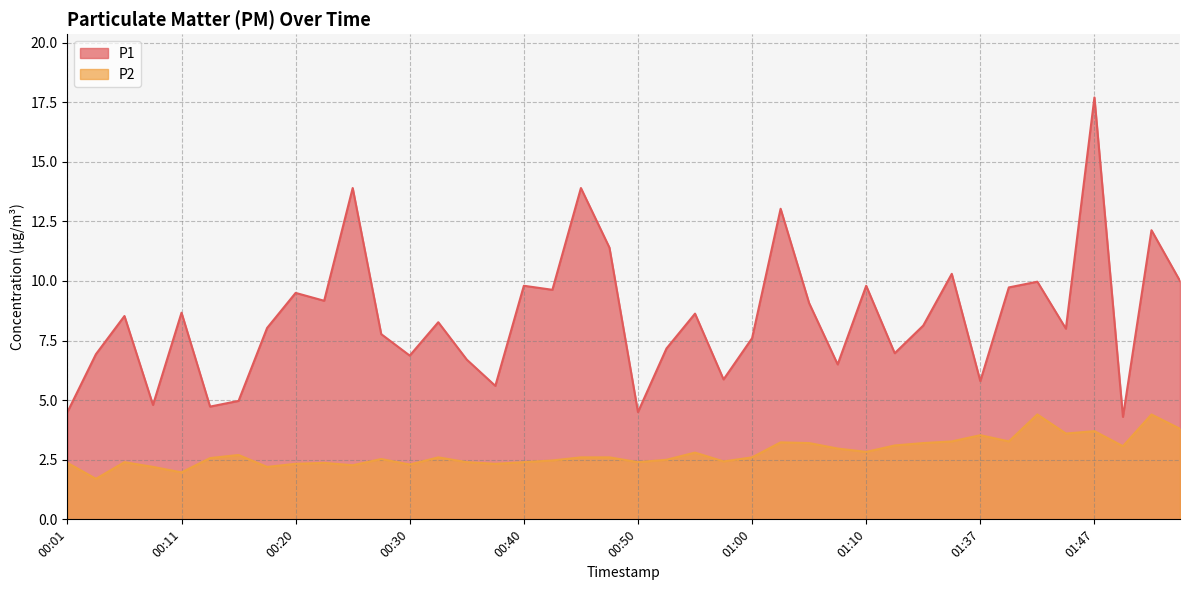

List the labels in order of P2 value, smallest first.

00:03, 00:11, 00:08, 00:18, 00:25, 00:30, 00:20, 00:37, 00:01, 00:23, 00:06, 00:35, 00:40, 00:50, 00:58, 00:42, 00:52, 00:28, 00:13, 00:33, 00:45, 00:47, 01:00, 00:15, 00:55, 01:10, 01:08, 01:50, 01:16, 01:05, 01:25, 01:03, 01:31, 01:40, 01:37, 01:45, 01:47, 01:57, 01:42, 01:52